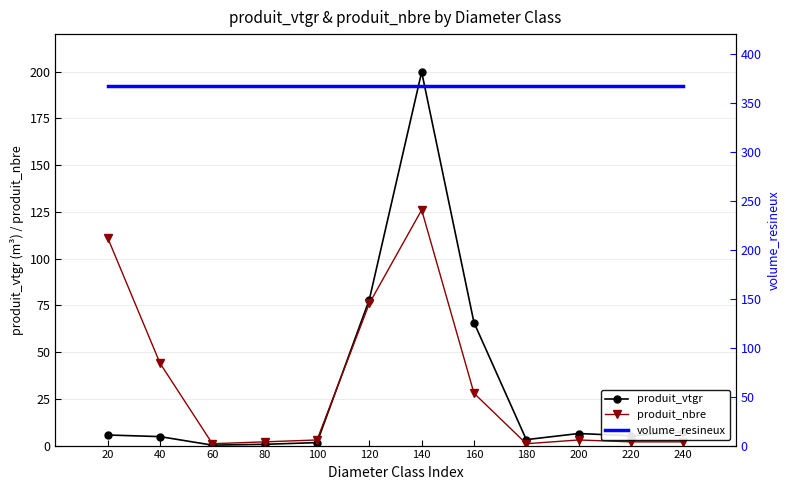

What is the difference between the highest and lowest values at 140?

241.5